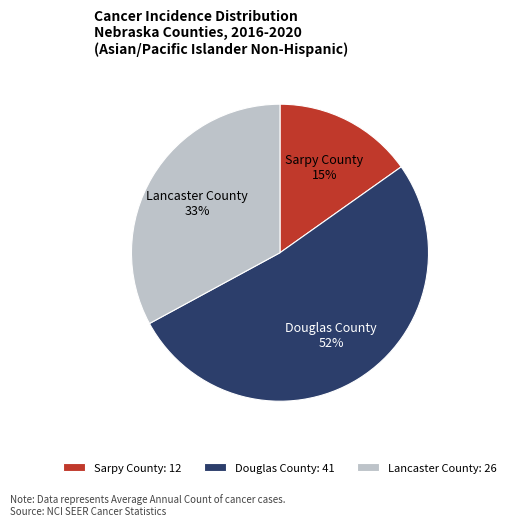

Approximately how many times larger is the value at Lancaster County compared to Douglas County?

0.6